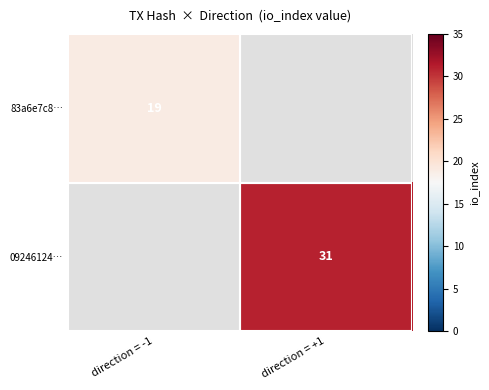

True or false: 83a6e7c8… has a value of 8 at direction = -1.

False